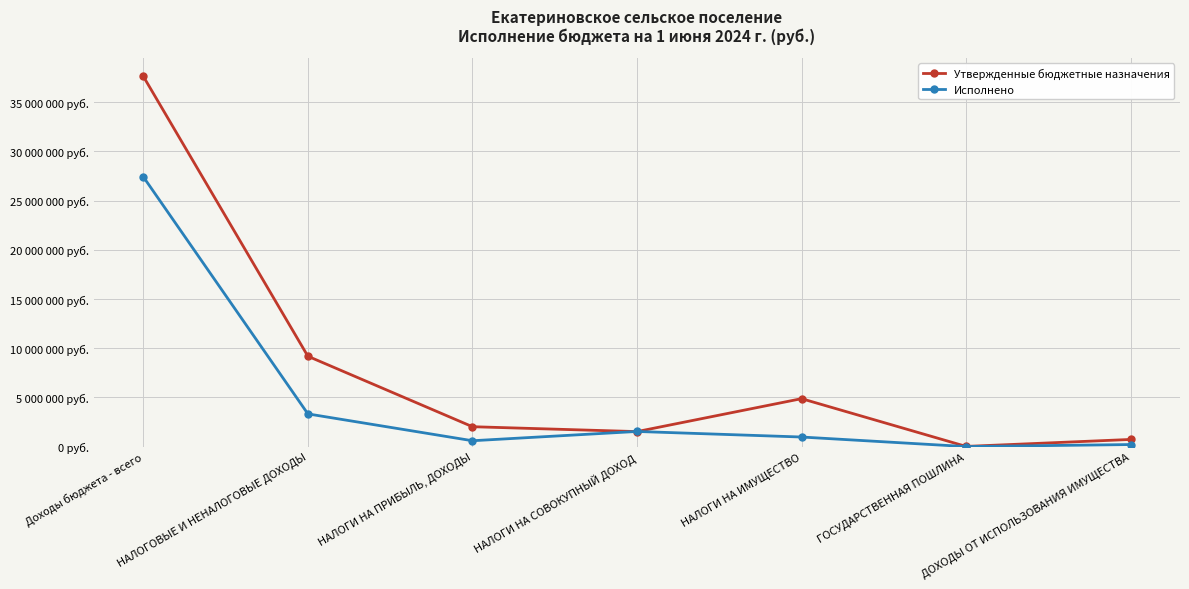

What are all the series names shown in the legend?

Утвержденные бюджетные назначения, Исполнено